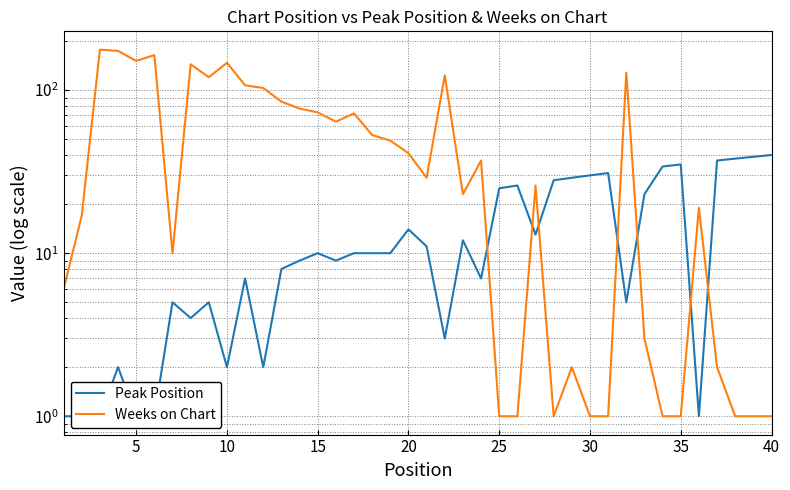

Reading left to right, transcribe all the data shown in this chart.

Peak Position: 1	1	1	2	1	1	5	4	5	2	7	2	8	9	10	9	10	10	10	14	11	3	12	7	25	26	13	28	29	30	31	5	23	34	35	1	37	38	39	40
Weeks on Chart: 6	17	177	174	151	164	10	144	120	147	107	103	85	77	73	64	72	53	49	41	29	123	23	37	1	1	26	1	2	1	1	128	3	1	1	19	2	1	1	1